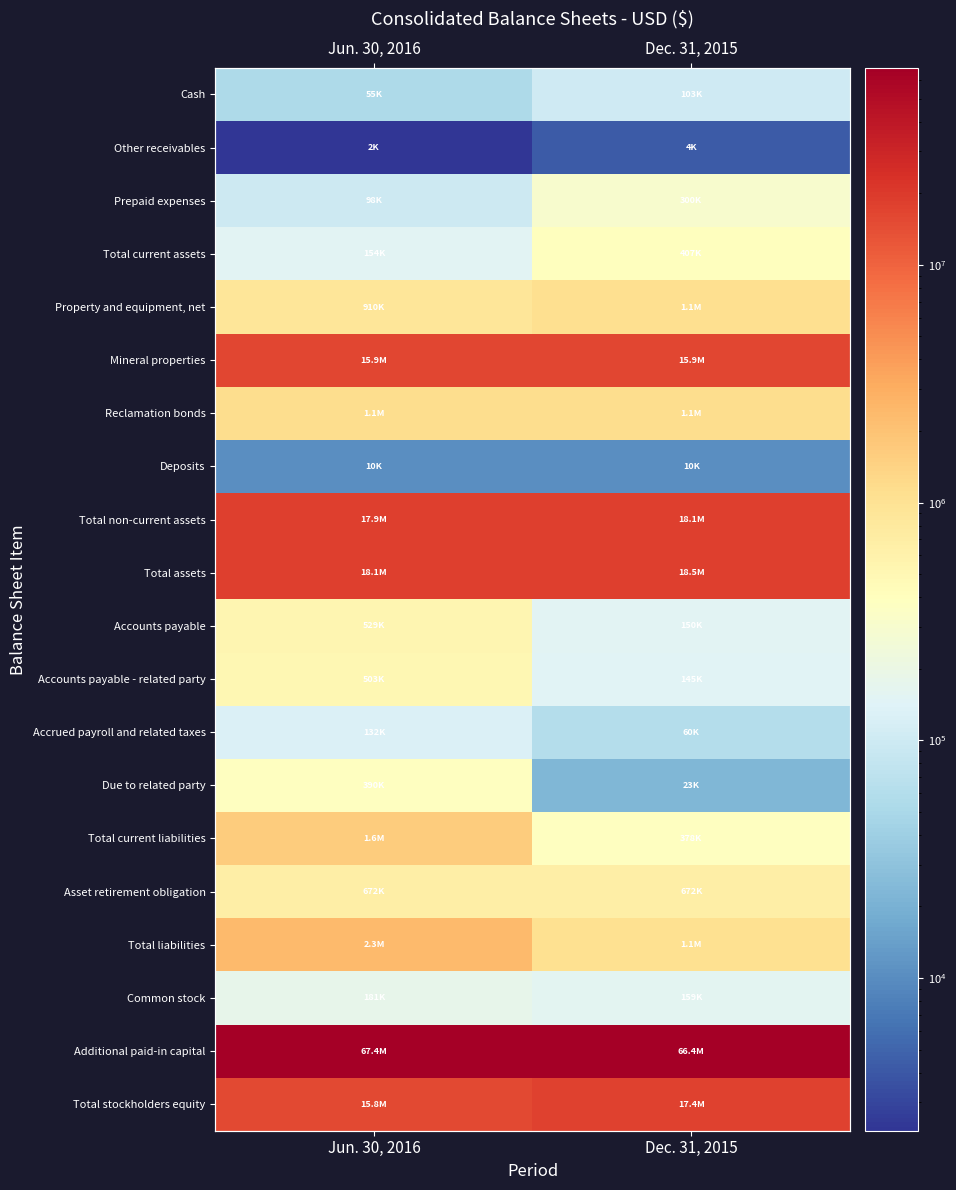

Is the value of Accounts payable at Jun. 30, 2016 greater than the value of Asset retirement obligation at Dec. 31, 2015?

No